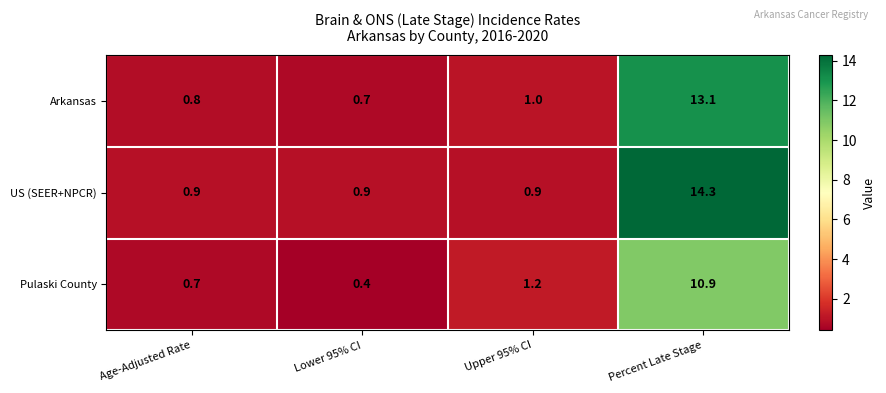

What is the difference between the Pulaski County values at Percent Late Stage and Age-Adjusted Rate?

10.2